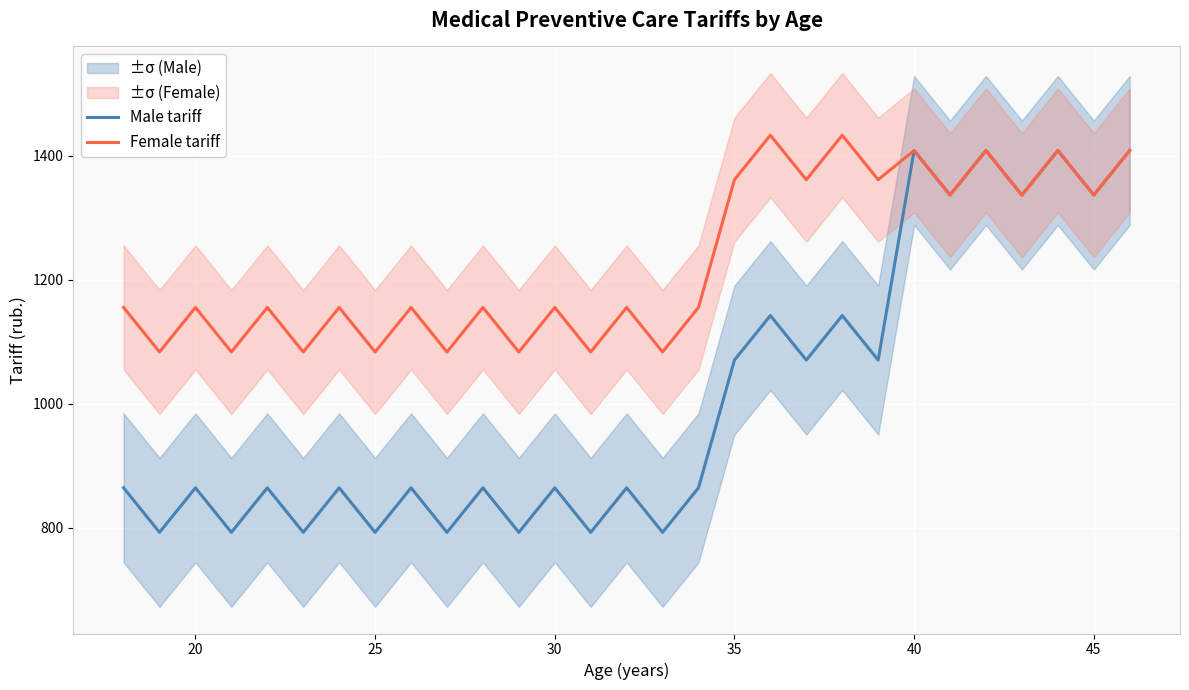

The Male tariff series shows 469.6 at 40. True or false?

False